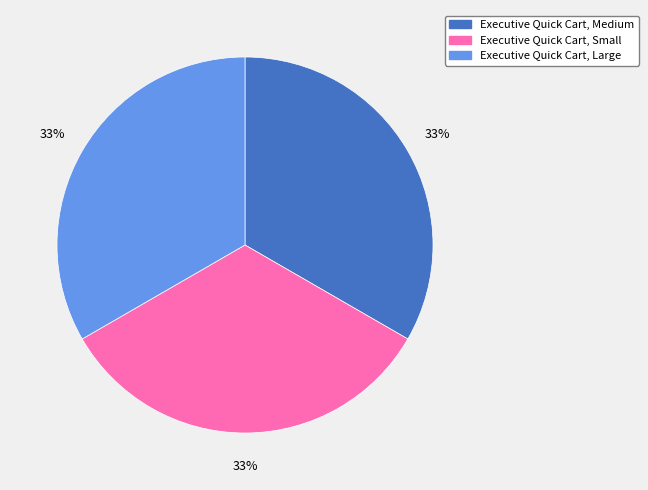

Do Executive Quick Cart, Small and Executive Quick Cart, Large together represent more than half of the pie?

Yes